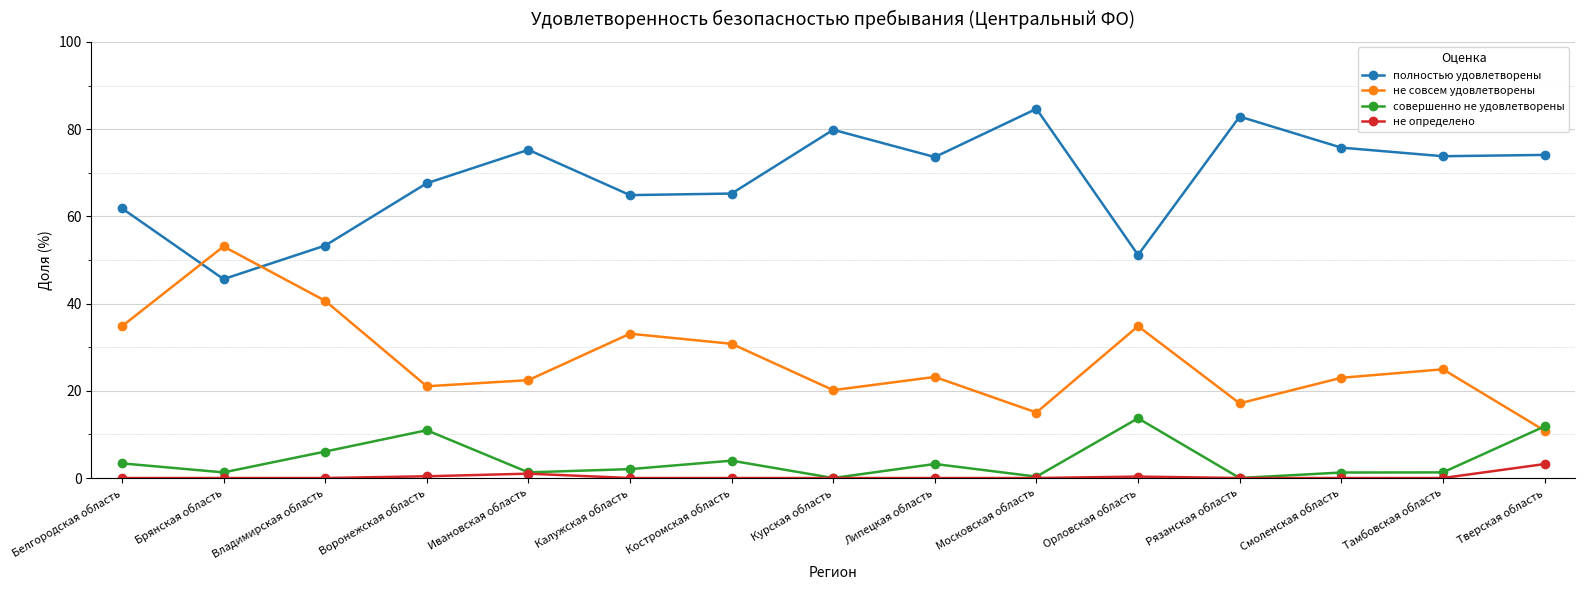

Count the number of data series in this chart.

4